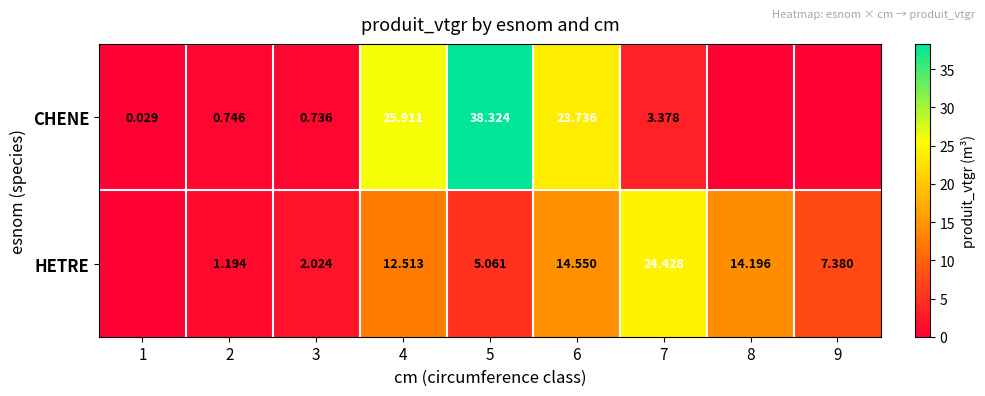

Is the value of HETRE at 6 greater than the value of CHENE at 6?

No